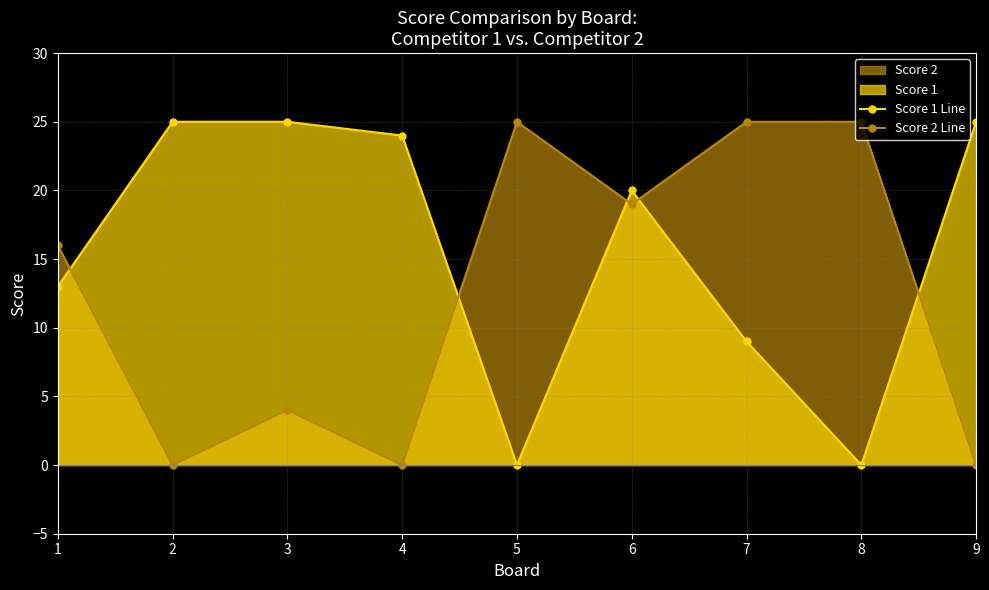

What is the difference between the maximum and minimum values in the Score 1 Line series?

25